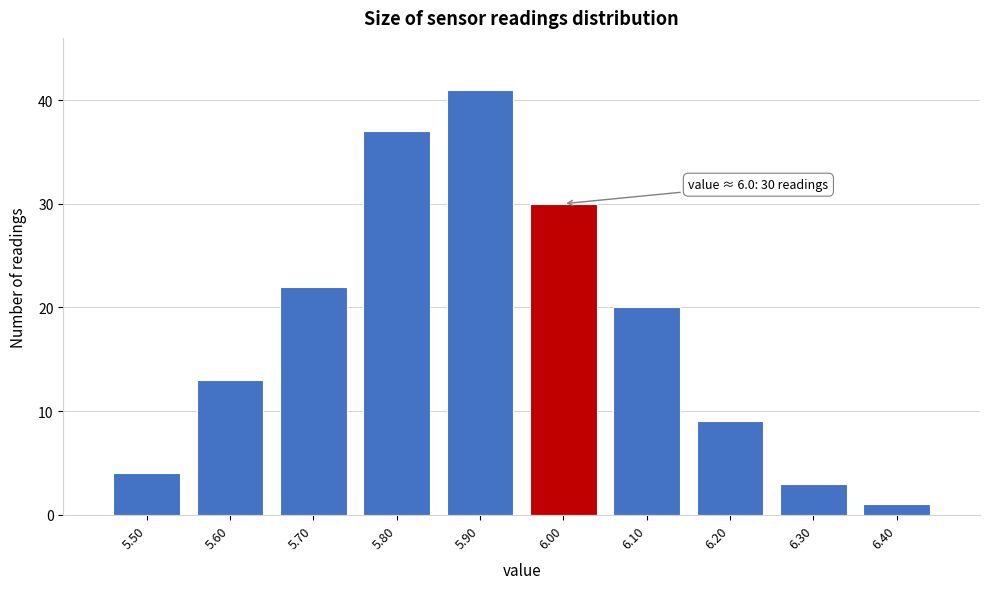

Over which range of the x-axis is the bar tallest?

5.85 to 5.95